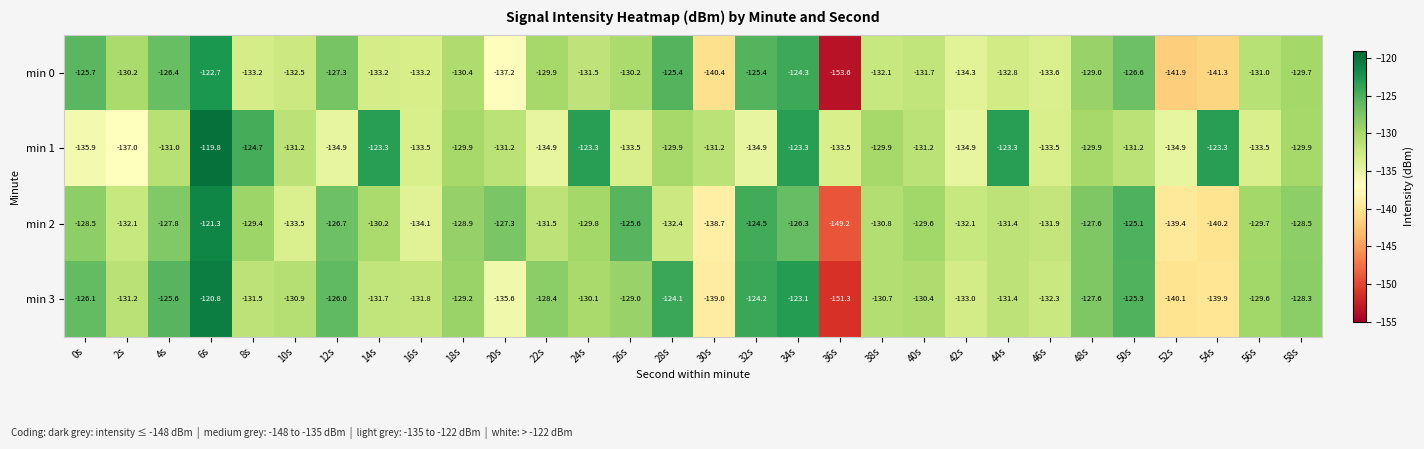

Between 26s and 46s, which series saw the biggest shift?

min 2